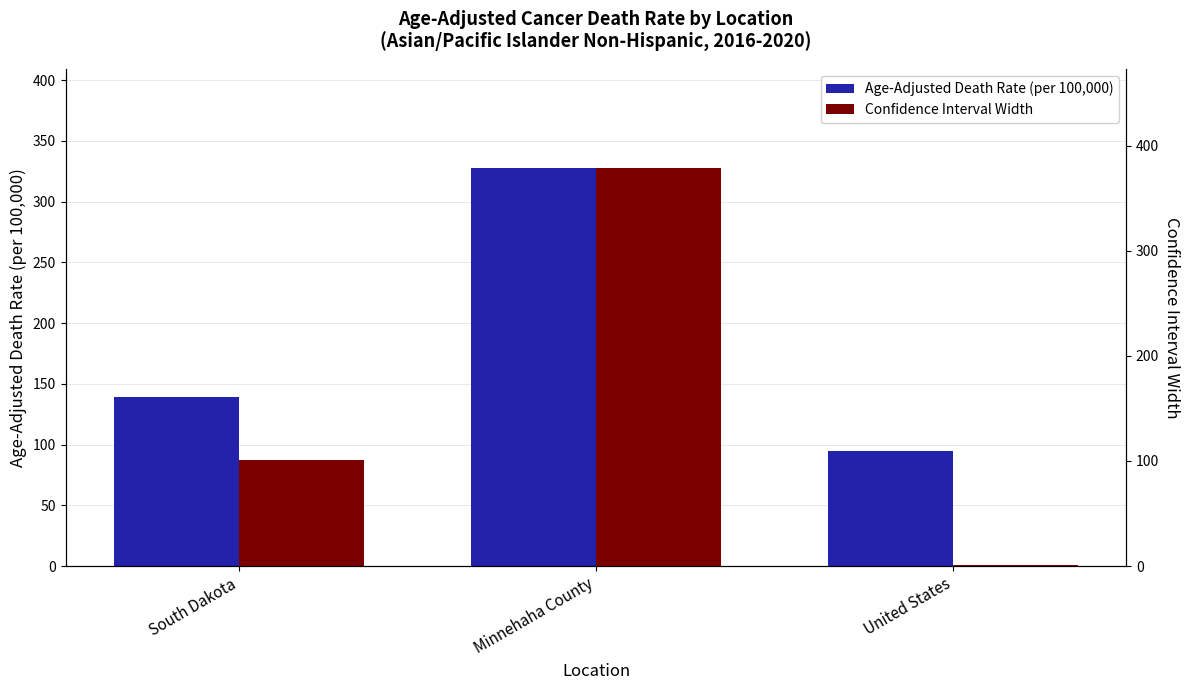

The value of Age-Adjusted Death Rate (per 100,000) at South Dakota is 138.8. True or false?

True